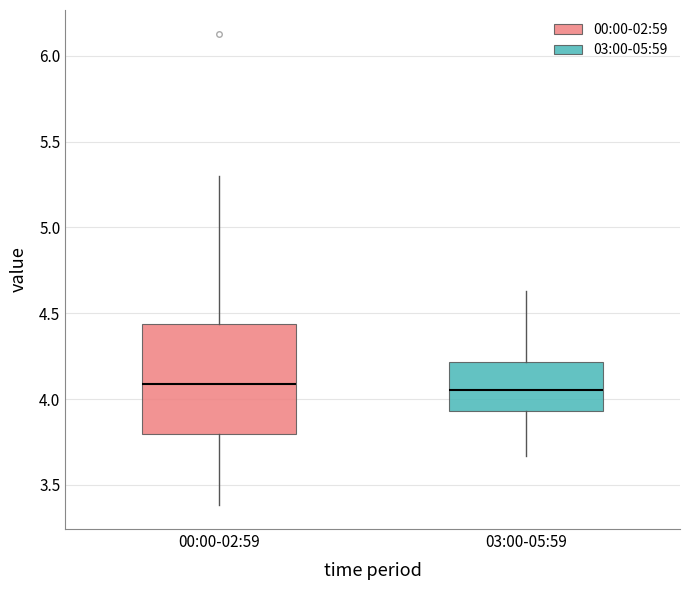

Comparing the boxes themselves (not the whiskers), which one is the tallest?

00:00-02:59